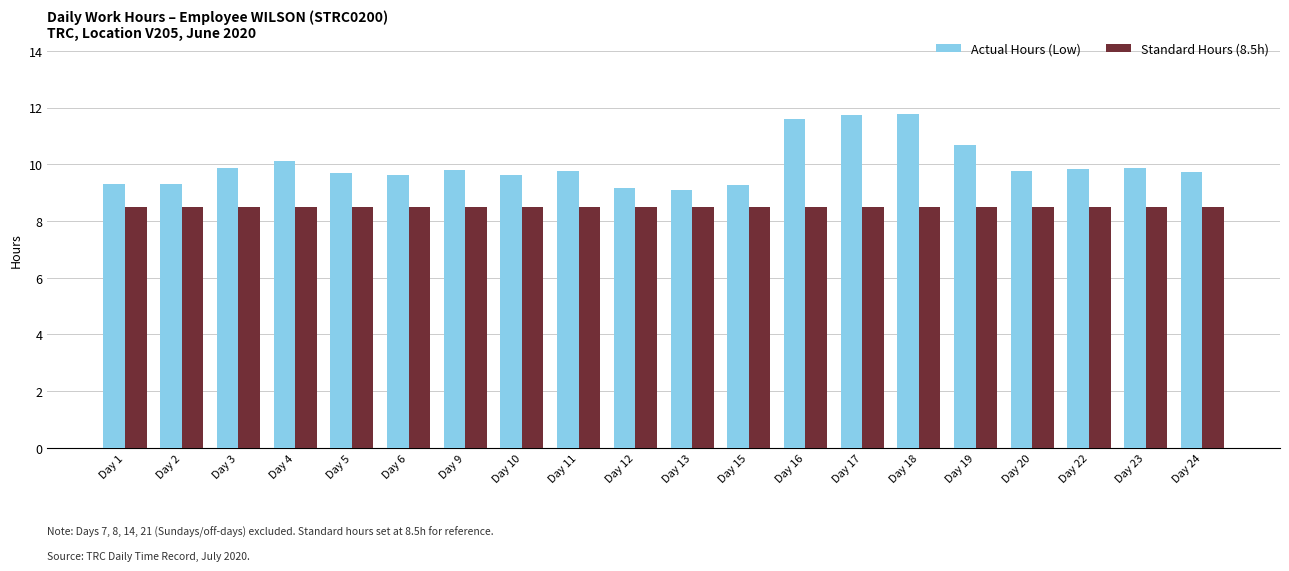

What is the difference between the second highest and minimum values in the Actual Hours (Low) series?

2.6